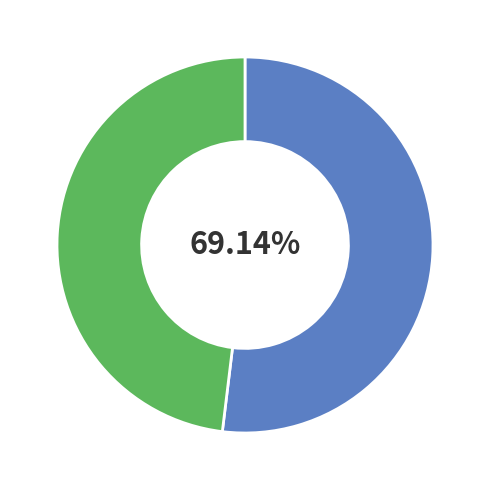

Is SC411822 the majority of the pie?

No